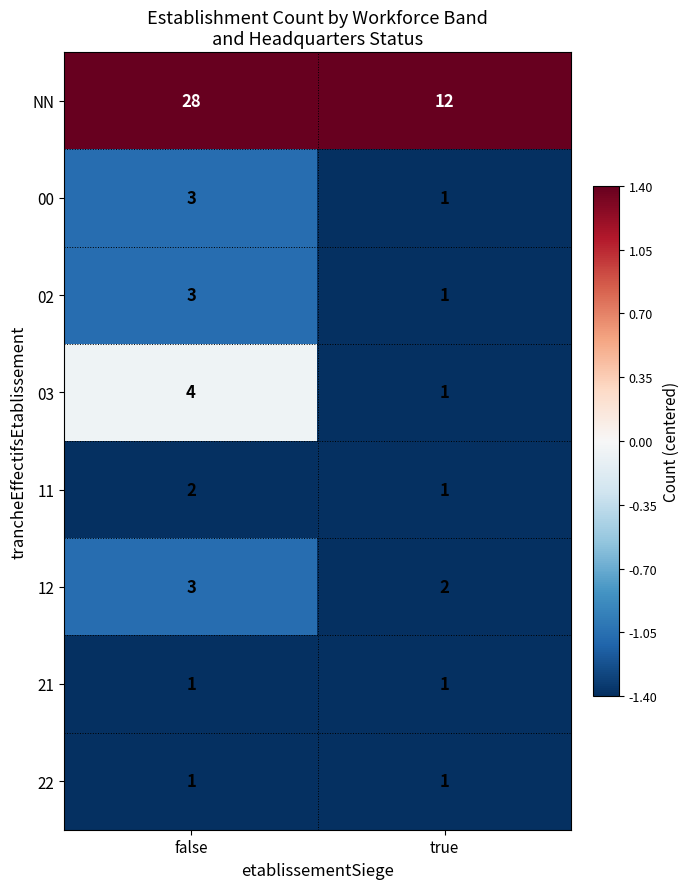

Which series has the largest total across all categories?

NN